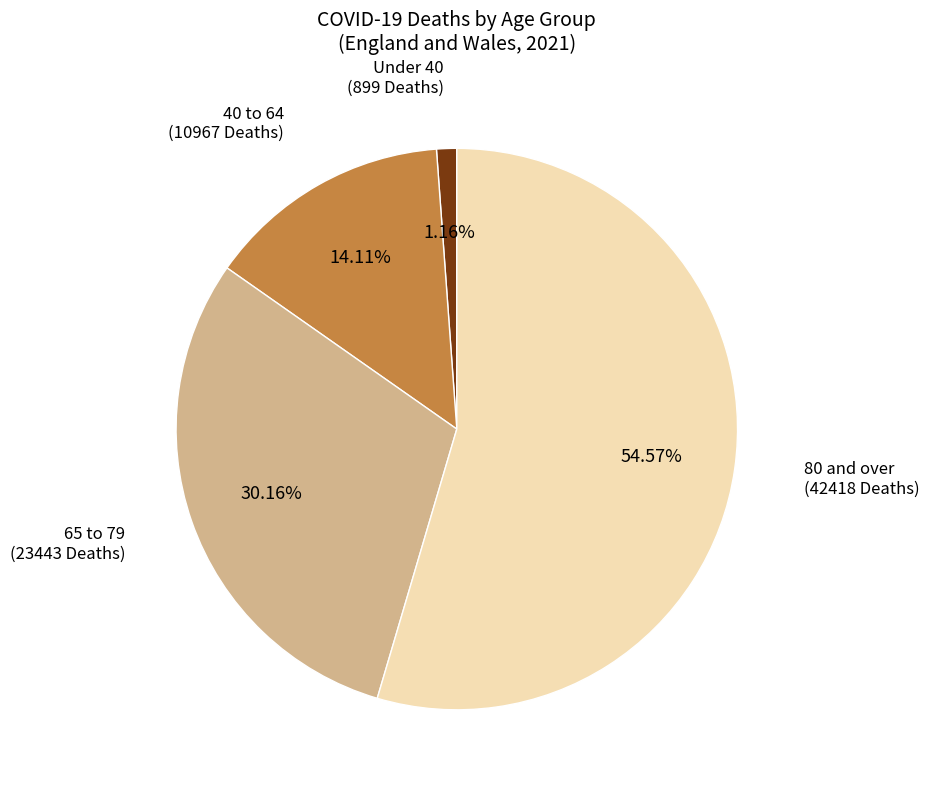

Is there a majority slice in this chart?

Yes